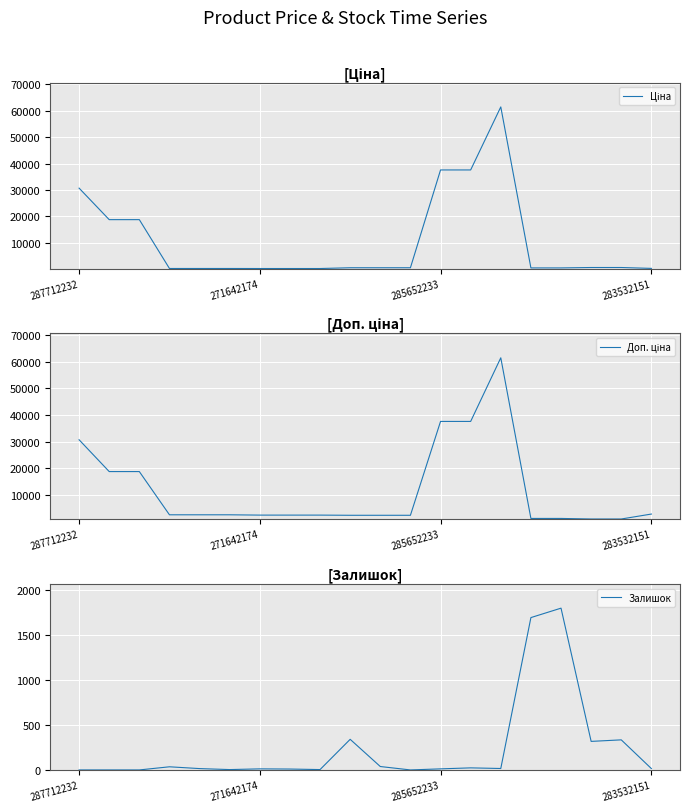

At how many categories does at least one series exceed 37270?

3